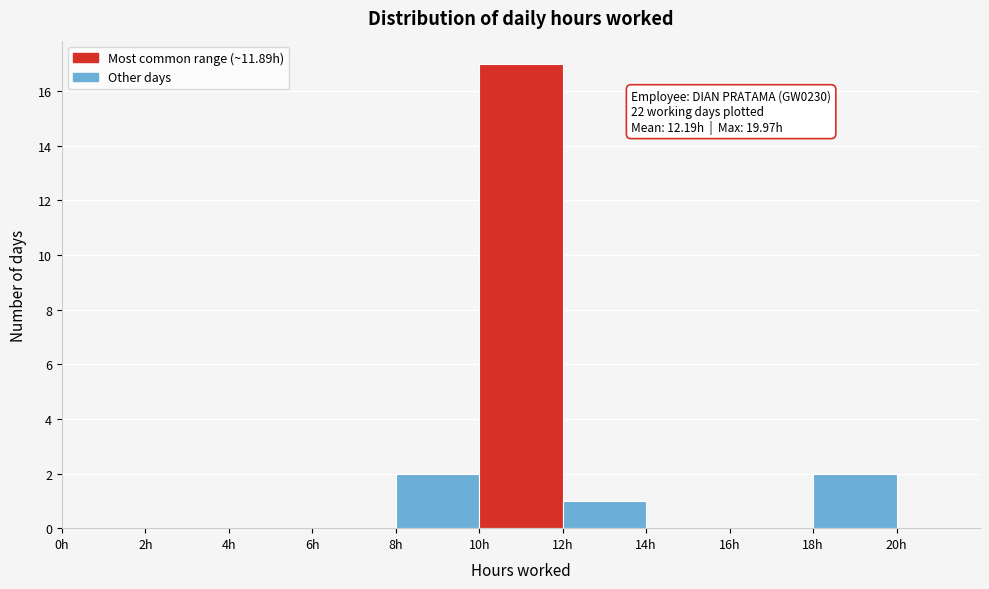

Over which range of the x-axis is the bar tallest?

10 to 12